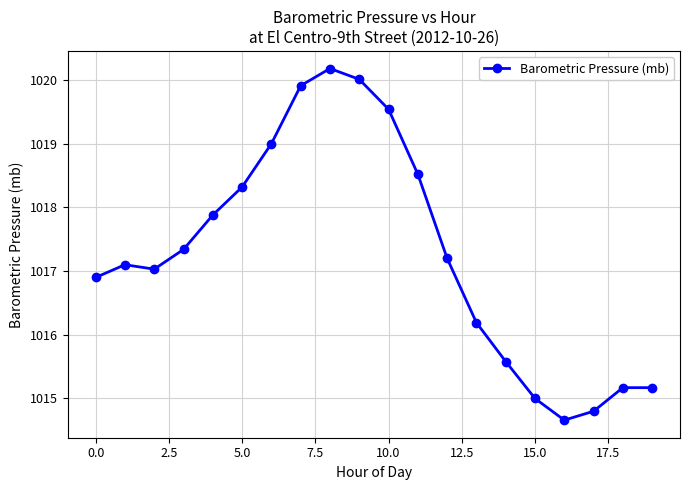

How many values are below 1017?

8